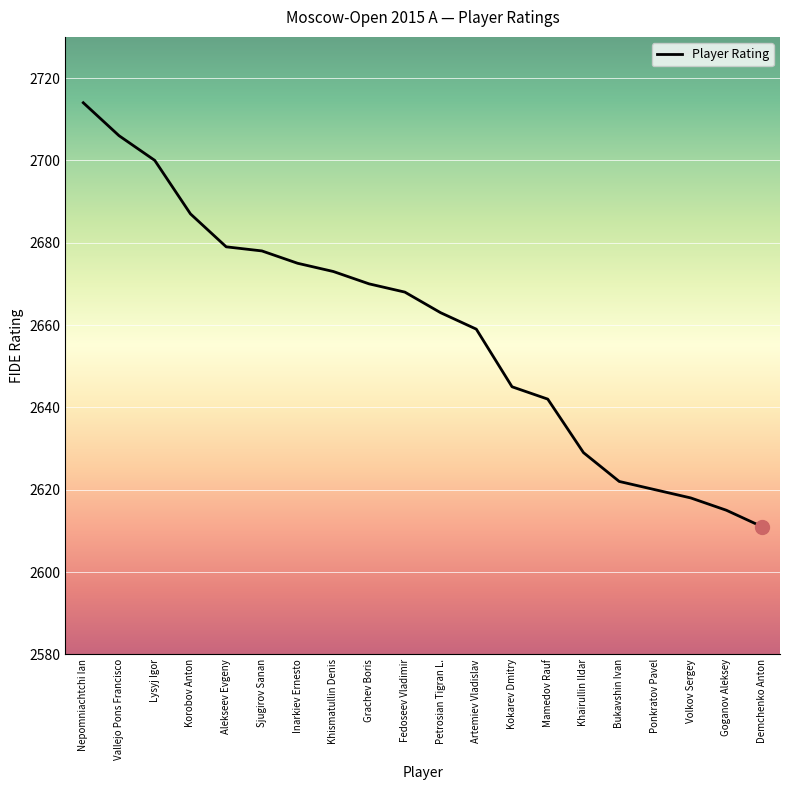

What is the sum of the values at Khismatullin Denis and Mamedov Rauf?

5315